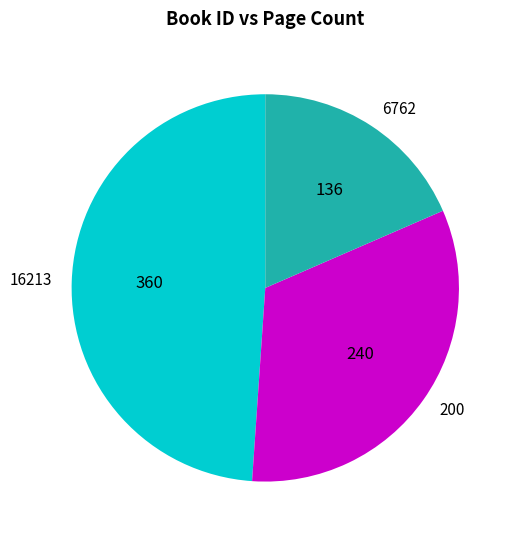

Count the number of slices in the pie.

3